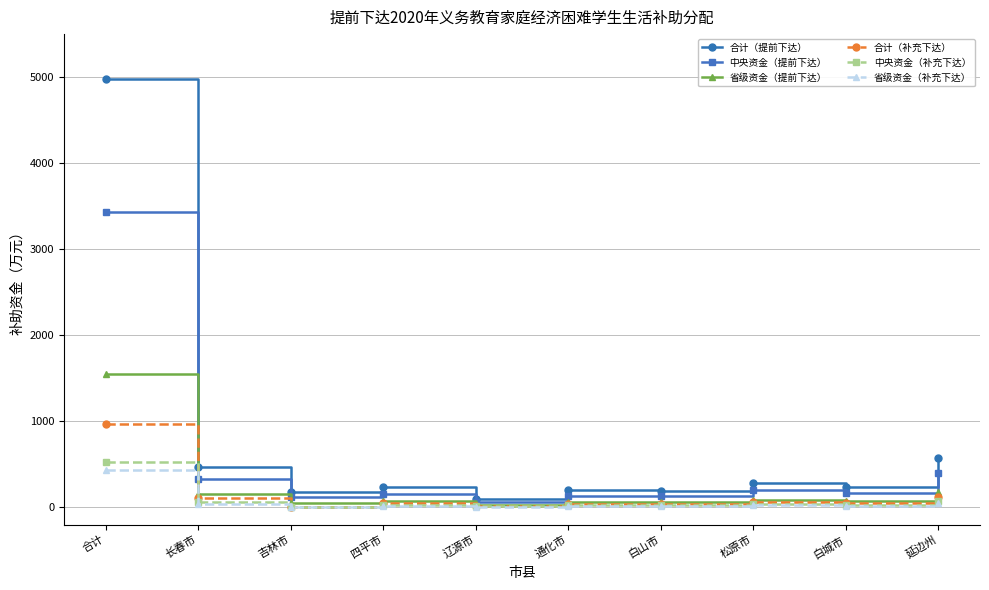

What is the sum of the 合计（提前下达） values at 吉林市 and 通化市?

376